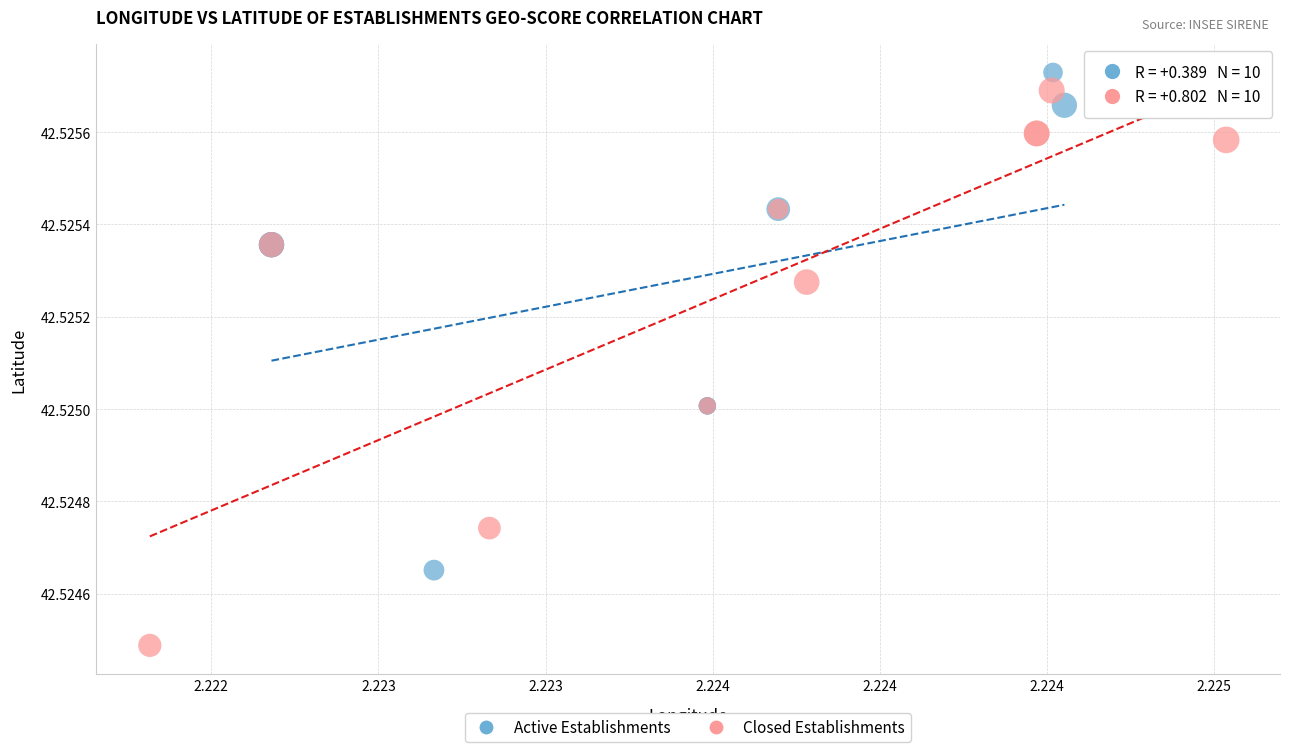

Which series contains the lowest Y value?

Closed Establishments